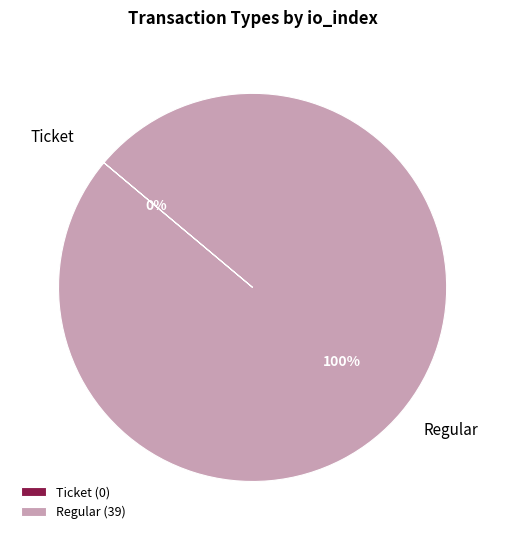

True or false: Ticket accounts for 0% of the total.

True